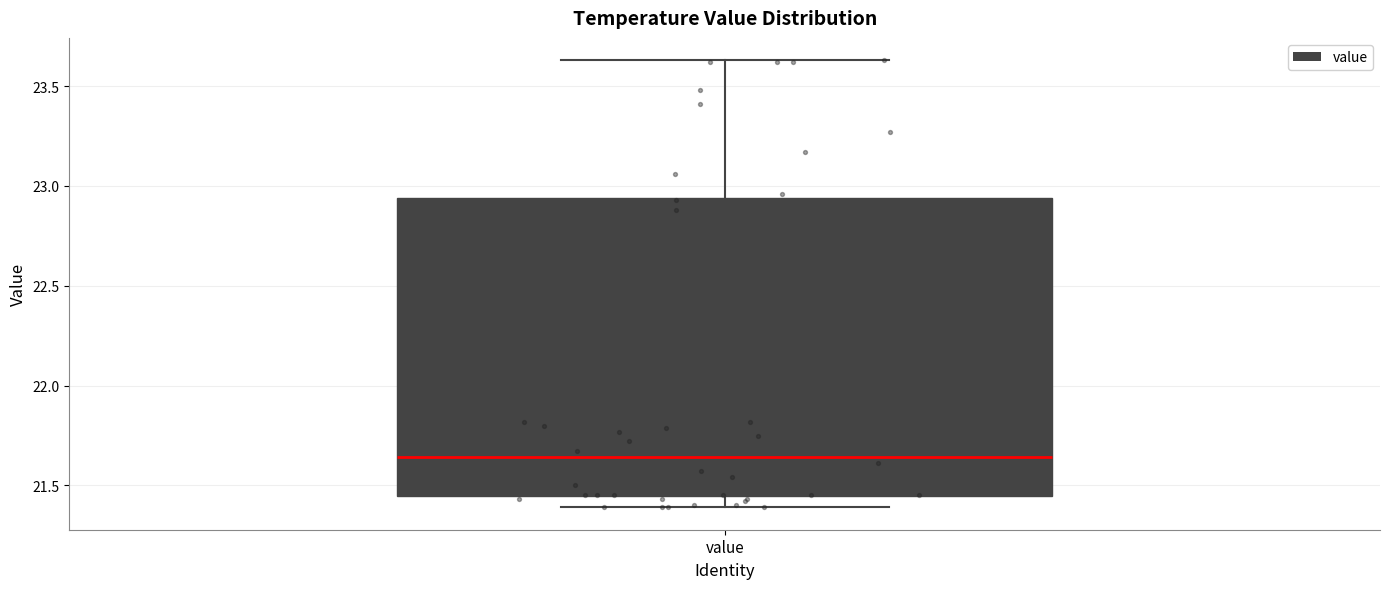

Transcribe this box plot: give where the median line is, the range the box spans, and where the two whiskers end, as read against the y-axis. The values are not printed on the chart, so give them approximately, as read against the axis.

median 21.65, box 21.45 to 22.95, whiskers 21.40 to 23.65